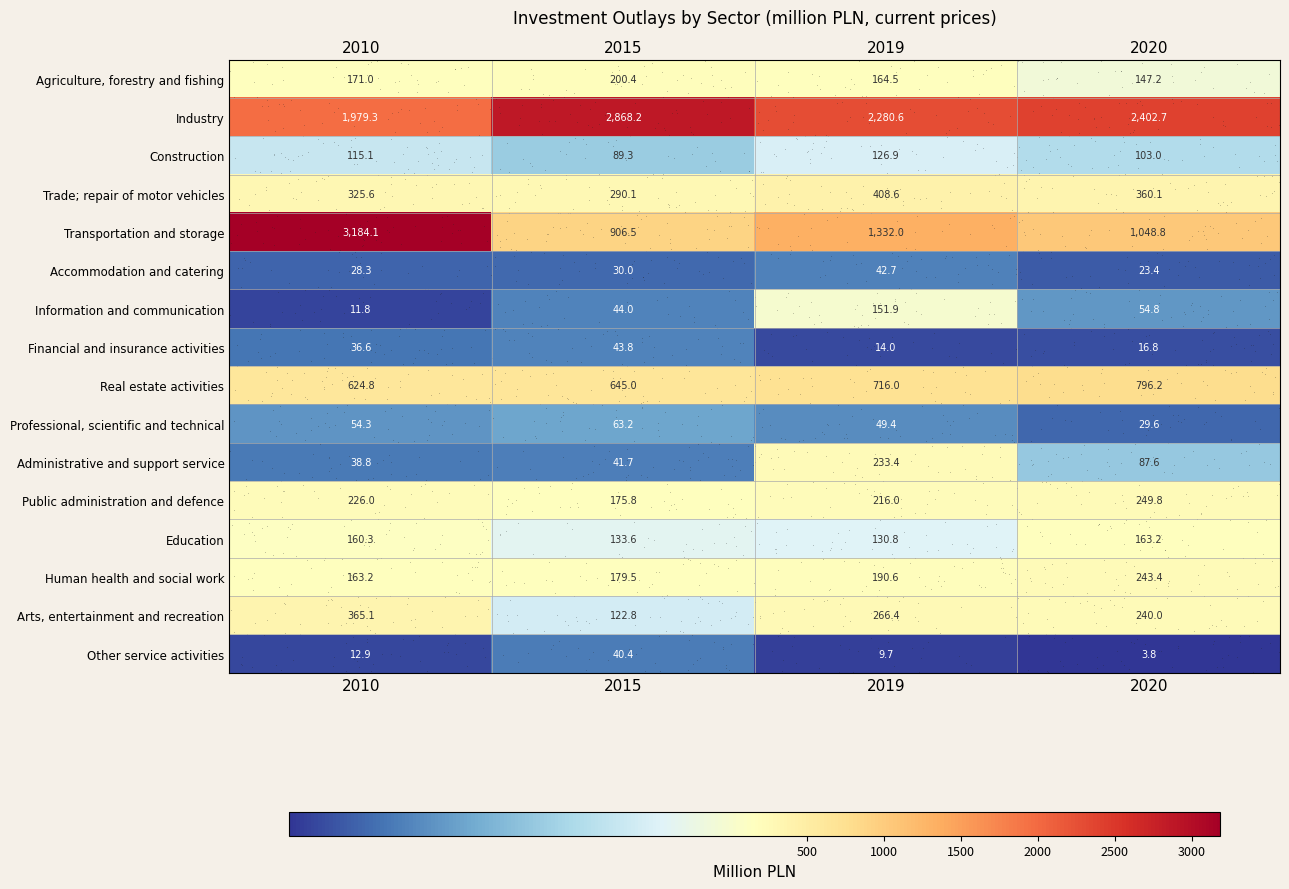

At which category does the chart reach its minimum across all series?

2020